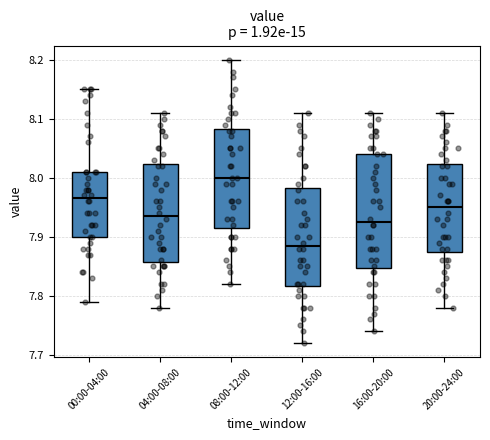

Comparing the boxes themselves (not the whiskers), which one is the tallest?

16:00-20:00